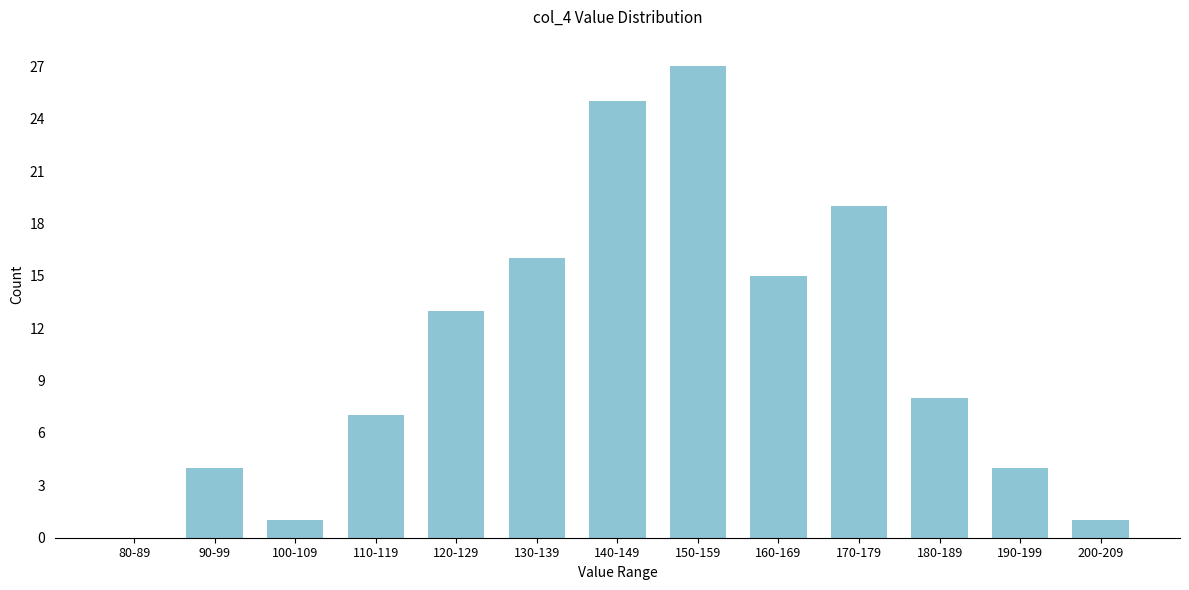

Reading left to right, transcribe all the data shown in this chart.

80-89=0	90-99=4	100-109=1	110-119=7	120-129=13	130-139=16	140-149=25	150-159=27	160-169=15	170-179=19	180-189=8	190-199=4	200-209=1